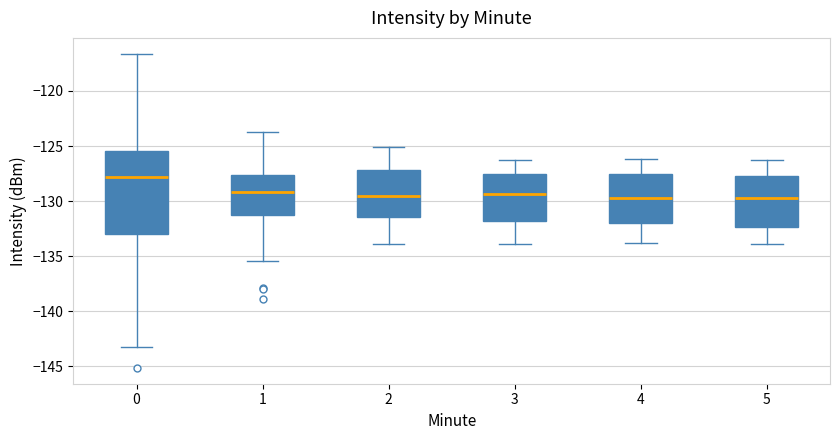

Comparing the boxes themselves (not the whiskers), which one is the tallest?

0